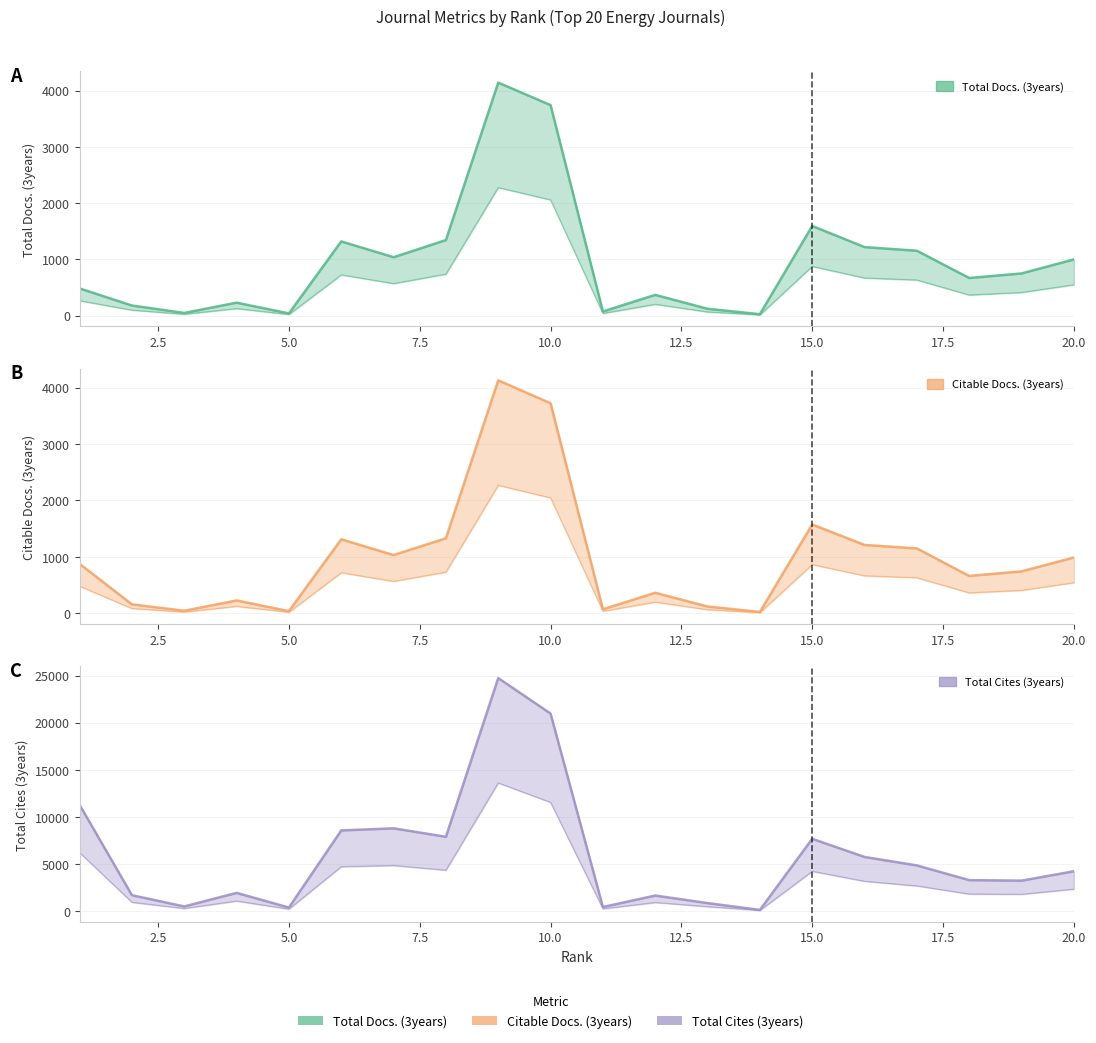

True or false: Total Docs. (3years) and Citable Docs. (3years) cross at least once.

False